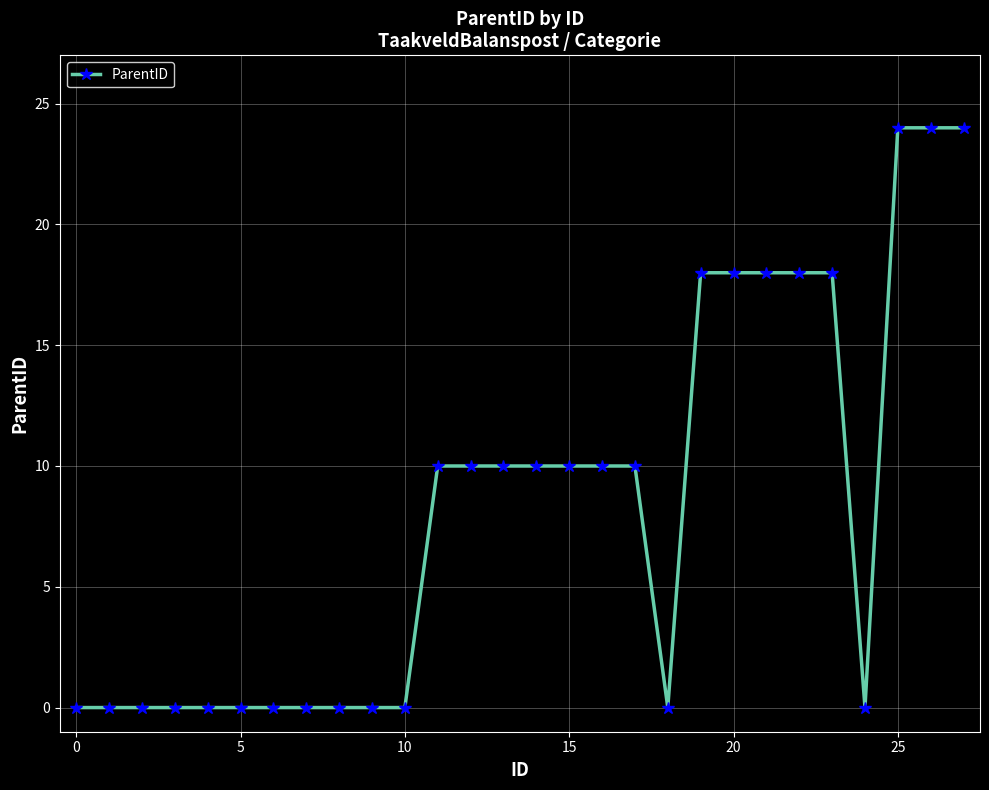

What is the maximum value shown in the chart?

24